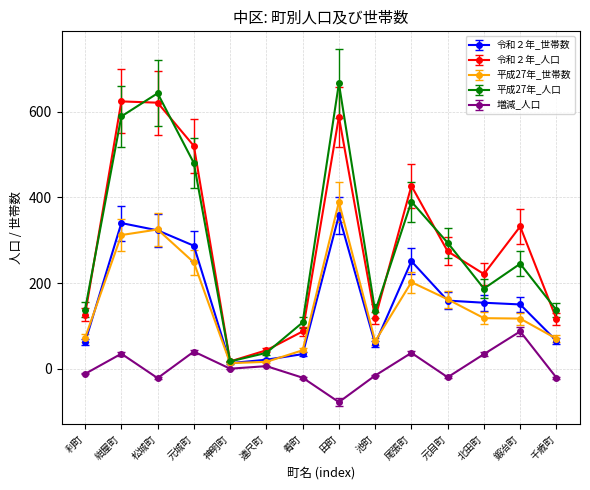

Rank the series at 尾張町 from lowest to highest value.

増減_人口, 平成27年_世帯数, 令和２年_世帯数, 平成27年_人口, 令和２年_人口